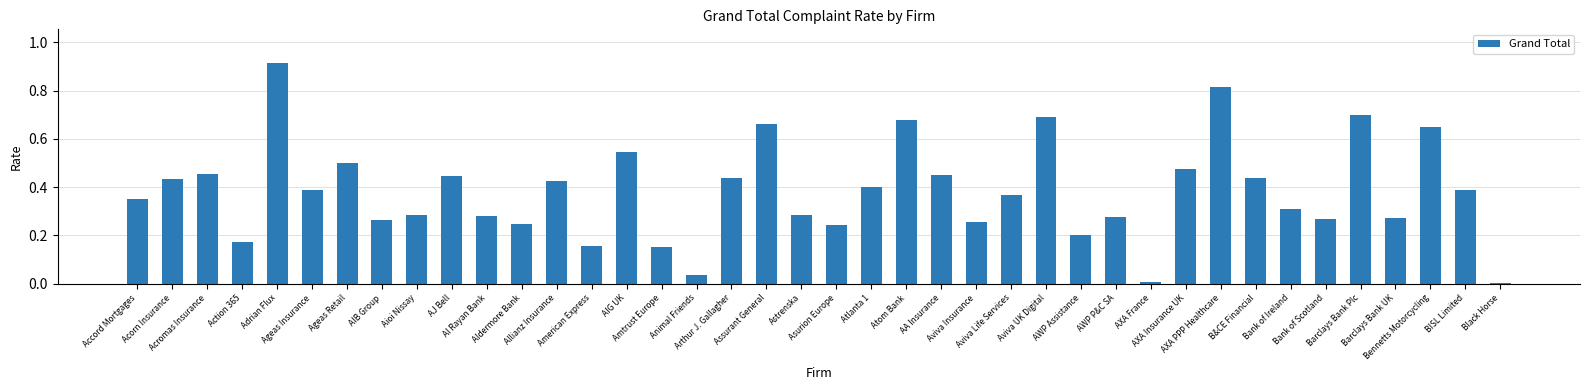

What is the sum of all values?

15.3